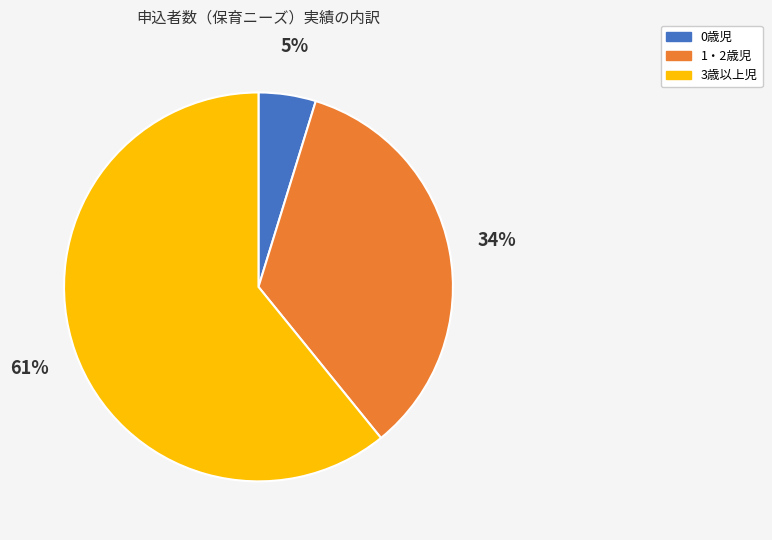

Between 1・2歳児 and 0歳児, which is larger?

1・2歳児